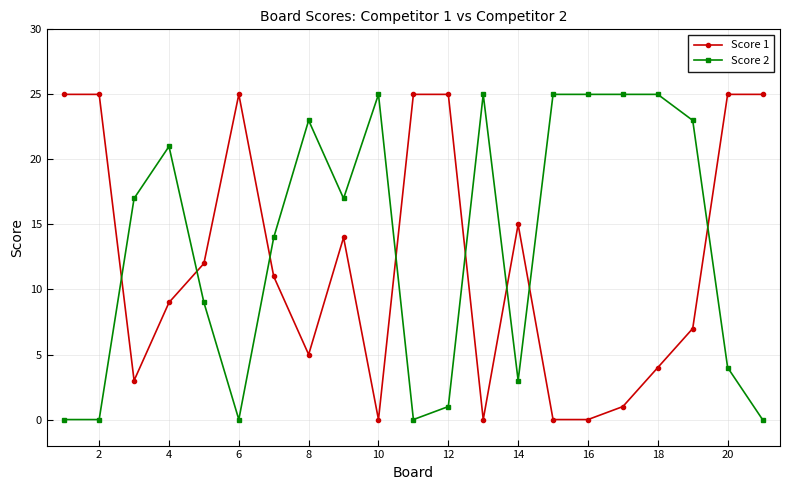

How many times do Score 1 and Score 2 cross each other?

8